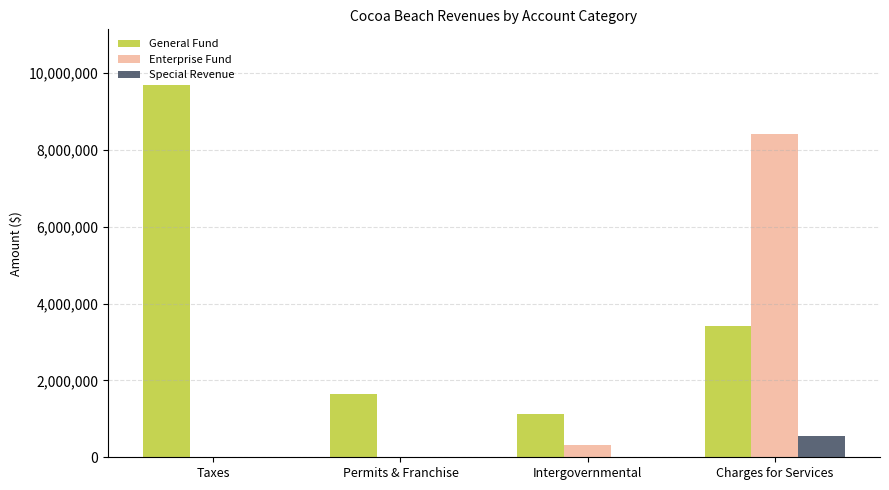

What is the average value of the General Fund series?

3968983